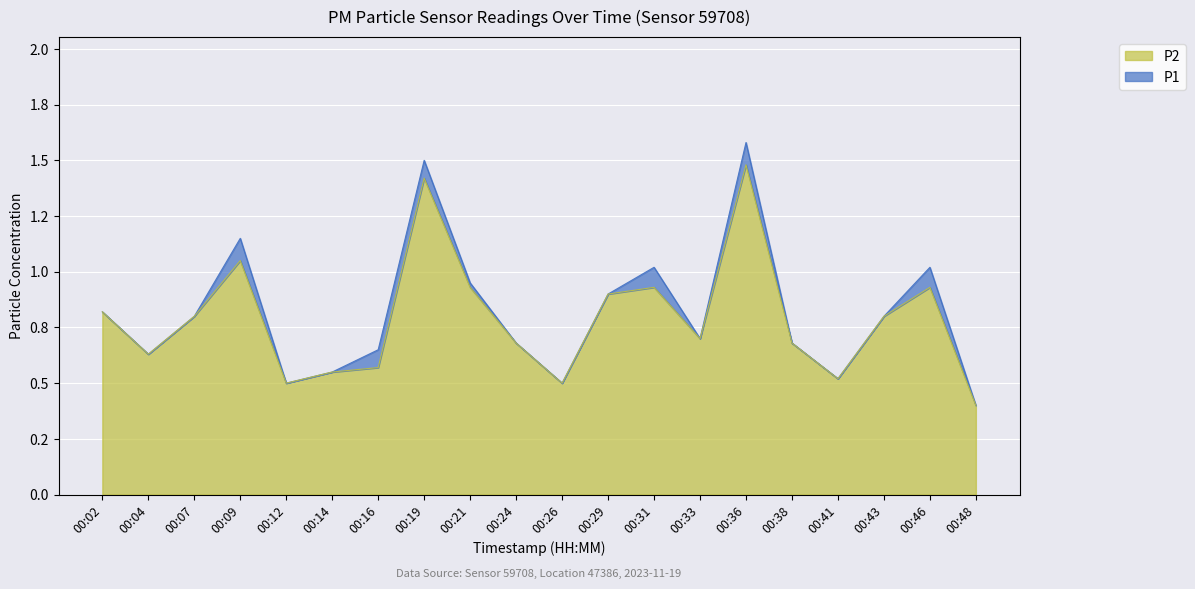

At which category is the sum across all series the highest?

00:36